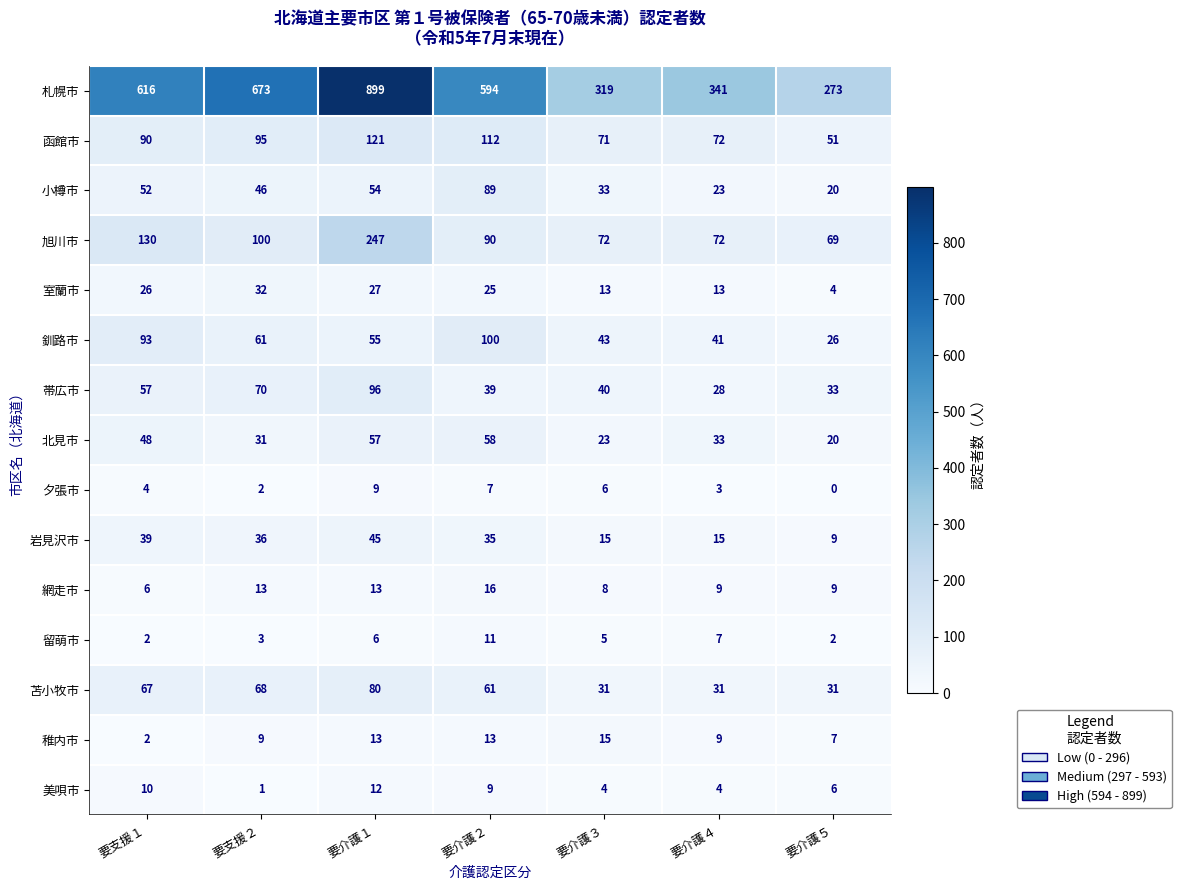

What is the difference between the highest and lowest values at 要支援２?

672